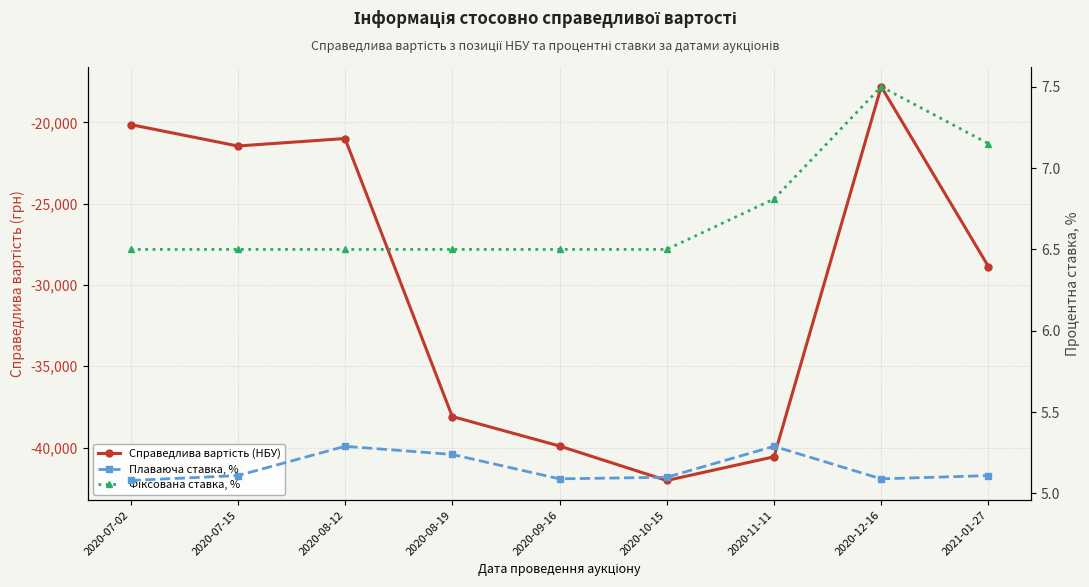

Reading left to right, transcribe all the data shown in this chart.

Справедлива вартість (НБУ): 2020-07-02=-20133.3	2020-07-15=-21451.5	2020-08-12=-20991.7	2020-08-19=-38093.2	2020-09-16=-39908.1	2020-10-15=-42028.1	2020-11-11=-40572.0	2020-12-16=-17803.3	2021-01-27=-28869.7
Плаваюча ставка, %: 2020-07-02=5.1	2020-07-15=5.1	2020-08-12=5.3	2020-08-19=5.2	2020-09-16=5.1	2020-10-15=5.1	2020-11-11=5.3	2020-12-16=5.1	2021-01-27=5.1
Фіксована ставка, %: 2020-07-02=6.5	2020-07-15=6.5	2020-08-12=6.5	2020-08-19=6.5	2020-09-16=6.5	2020-10-15=6.5	2020-11-11=6.8	2020-12-16=7.5	2021-01-27=7.1